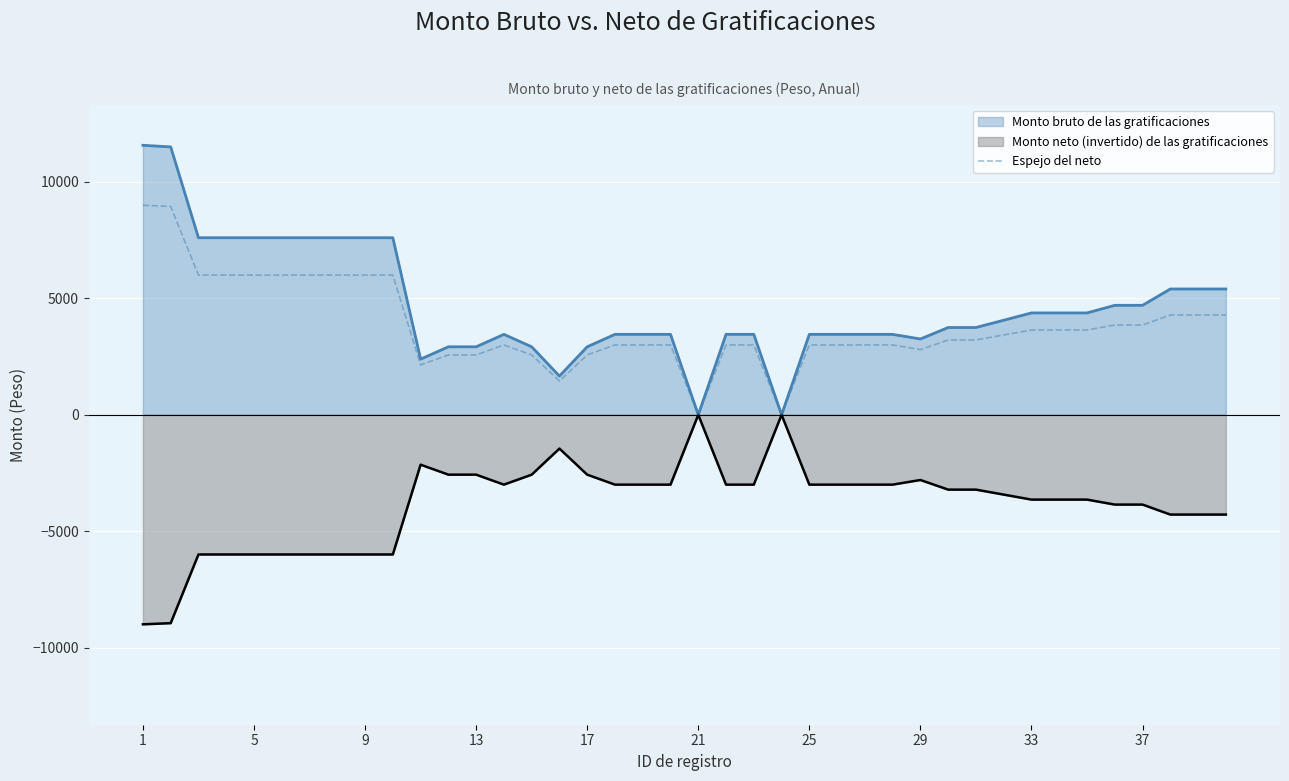

At 9, list the series in order from smallest to largest.

Monto neto (invertido) de las gratificaciones, Espejo del neto, Monto bruto de las gratificaciones